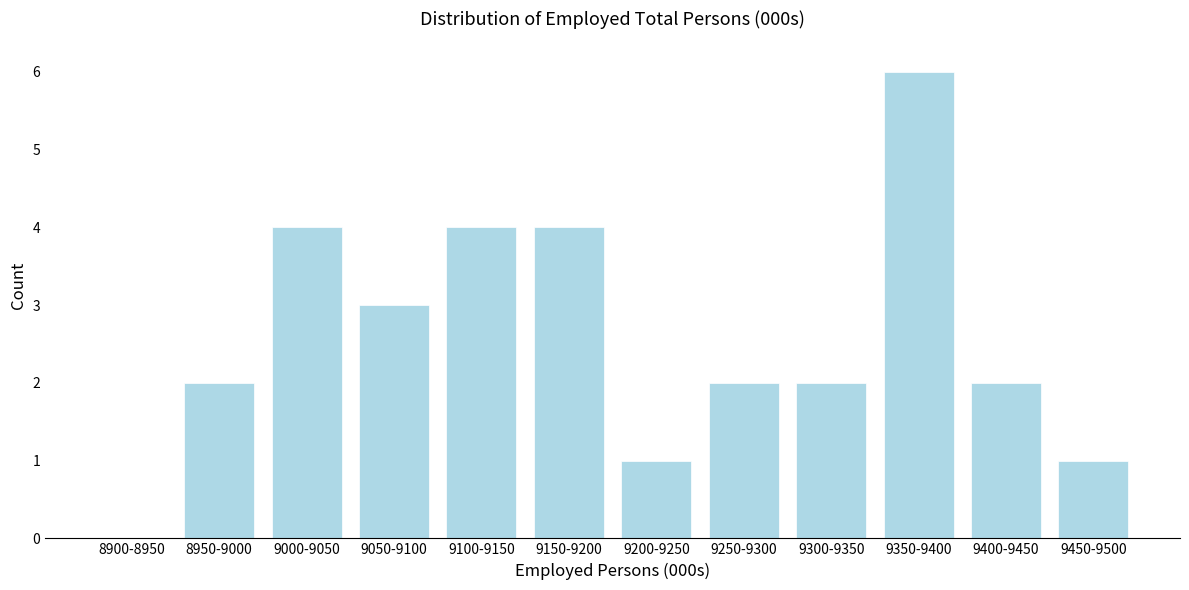

Reading left to right, transcribe all the data shown in this chart.

8900-8950=0	8950-9000=2	9000-9050=4	9050-9100=3	9100-9150=4	9150-9200=4	9200-9250=1	9250-9300=2	9300-9350=2	9350-9400=6	9400-9450=2	9450-9500=1